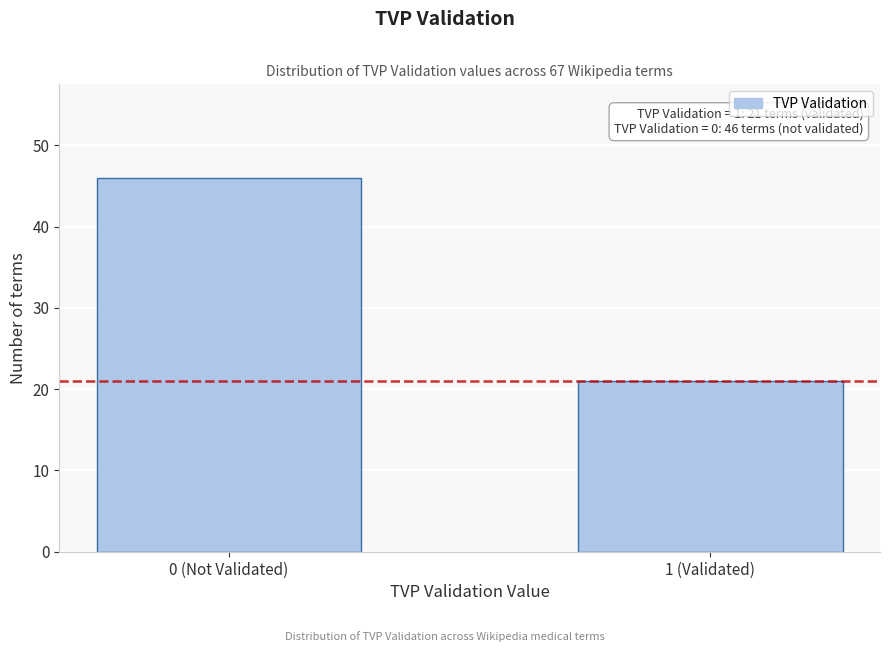

Reading left to right, transcribe all the data shown in this chart.

46	21